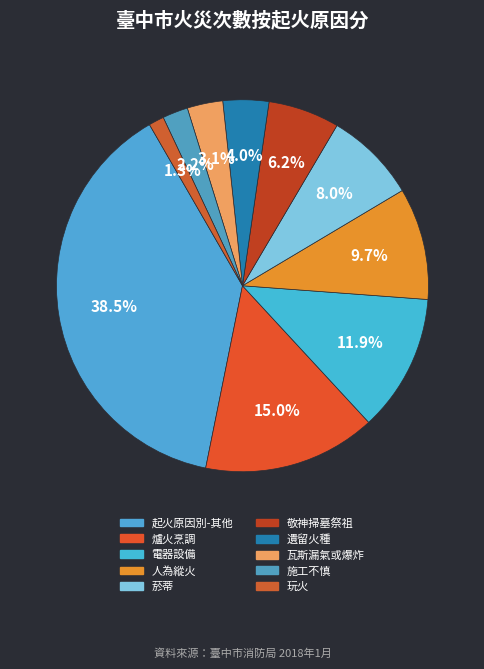

To the nearest percent, what is the difference between the largest and smallest slice percentages?

37%